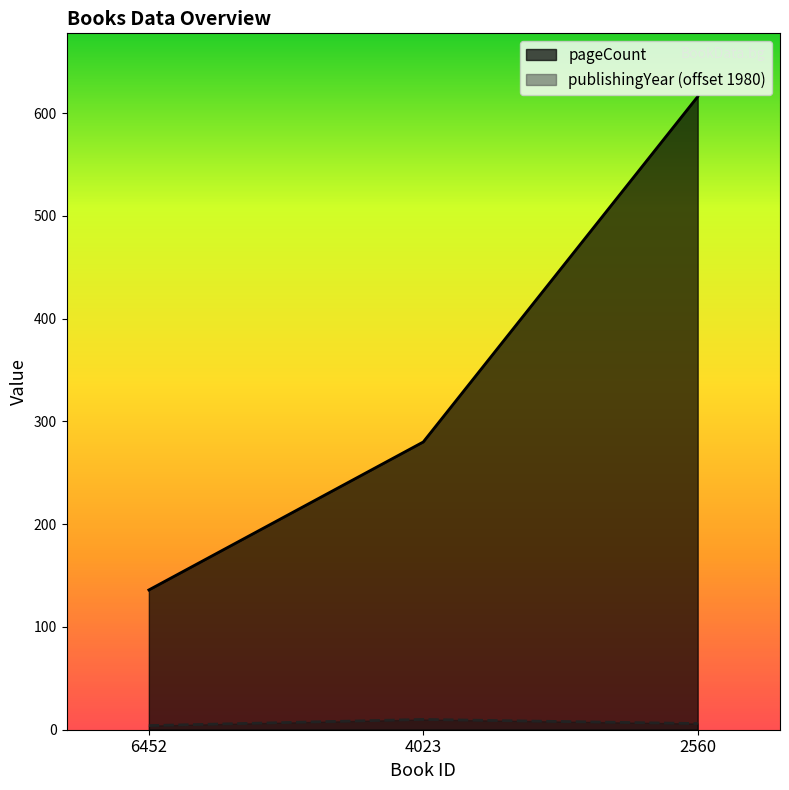

Rank the series by their maximum value, from lowest to highest.

publishingYear (offset 1980), pageCount